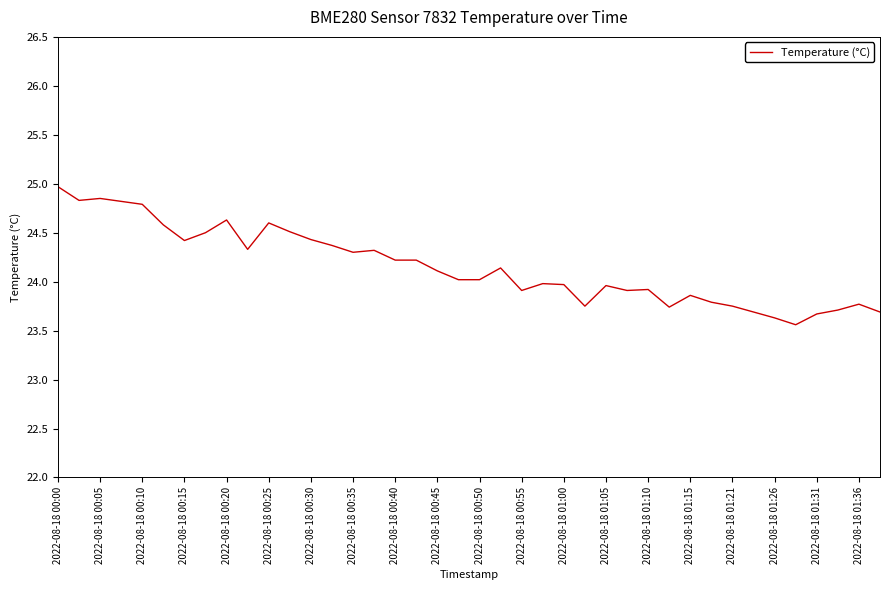

What is the greatest value displayed?

25.0